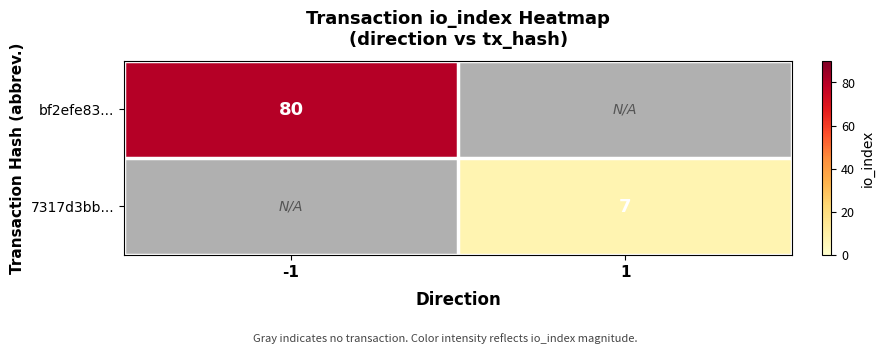

The value of 7317d3bb... at 1 is 4. True or false?

False